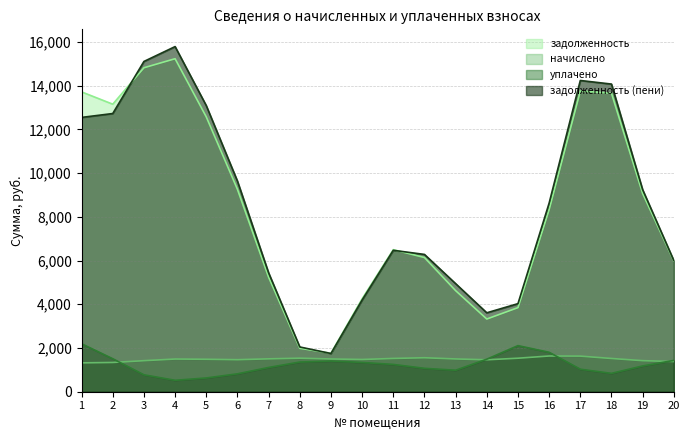

What are all the series names shown in the legend?

задолженность, начислено, уплачено, задолженность (пени)